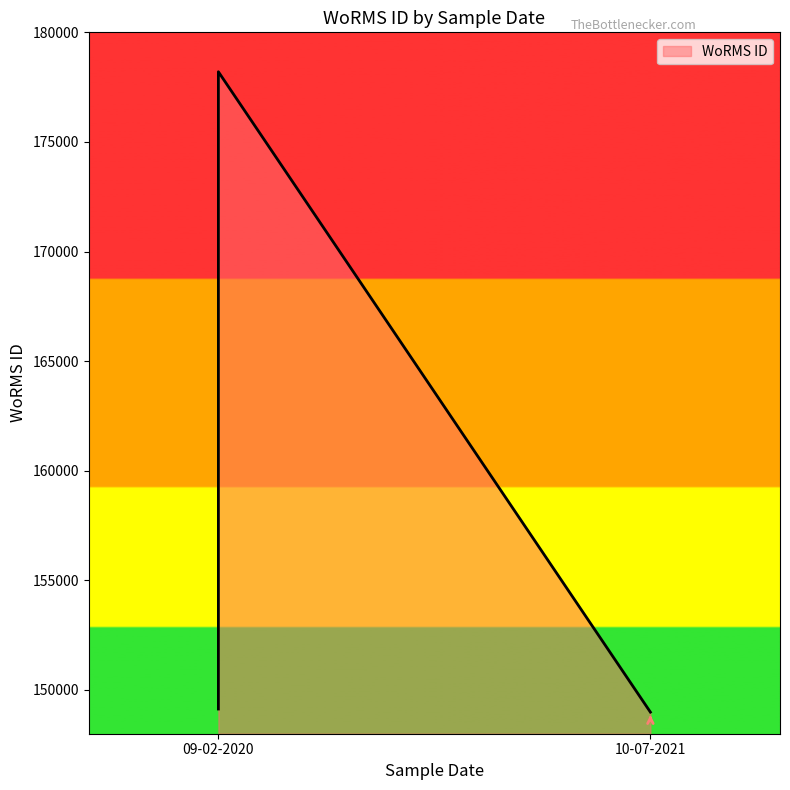

Is it true that the value at 09-02-2020 is 201743?

False